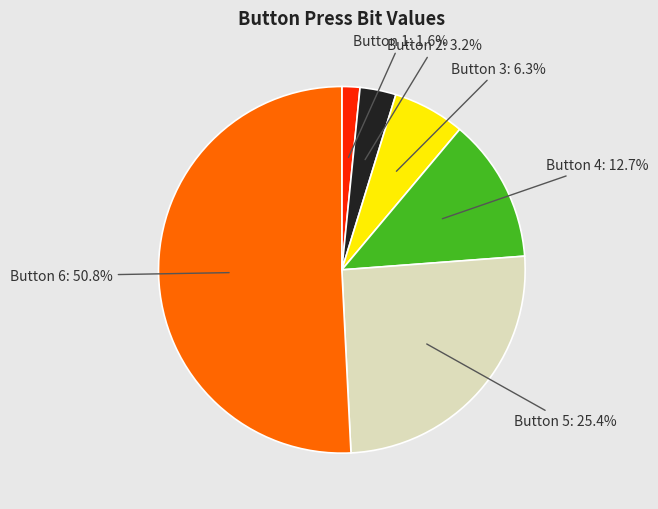

Is there any slice that represents more than half of the pie?

Yes